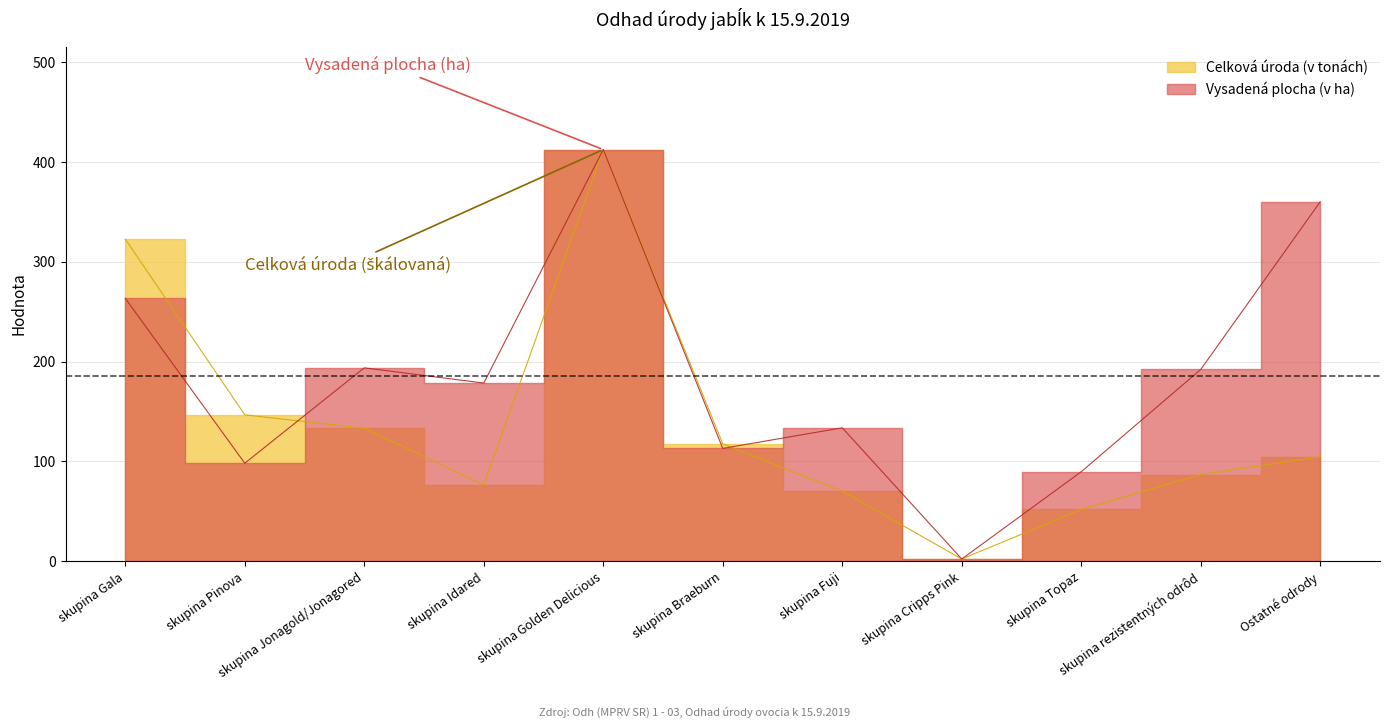

Reading left to right, what are all the values shown in this chart?

Vysadená plocha (v ha): skupina Gala=263.4	skupina Pinova=98.2	skupina Jonagold/Jonagored=193.8	skupina Idared=178.5	skupina Golden Delicious=412.4	skupina Braeburn=113.1	skupina Fuji=133.7	skupina Cripps Pink=2.3	skupina Topaz=89.7	skupina rezistentných odrôd=192.1	Ostatné odrody=360.1
Celková úroda (v tonách): skupina Gala=322.7	skupina Pinova=146.7	skupina Jonagold/Jonagored=133.2	skupina Idared=76.5	skupina Golden Delicious=412.4	skupina Braeburn=117.6	skupina Fuji=70.2	skupina Cripps Pink=2.3	skupina Topaz=51.9	skupina rezistentných odrôd=86.9	Ostatné odrody=104.8